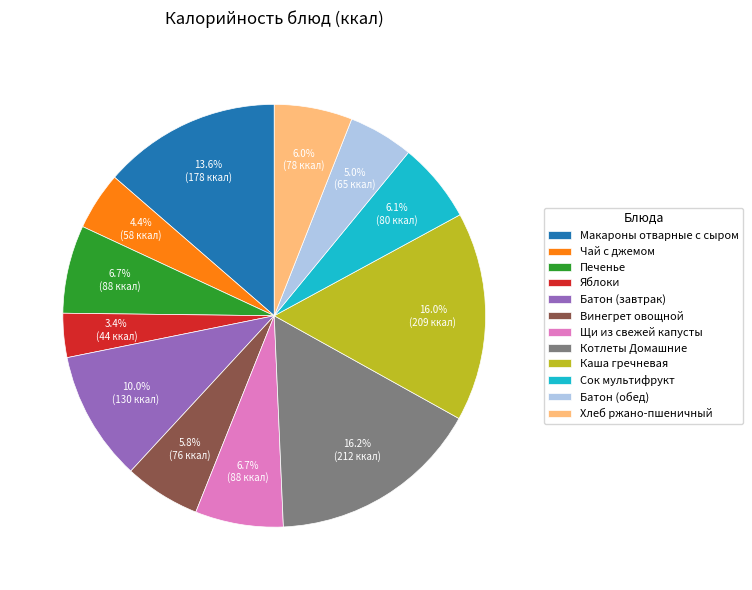

Between Щи из свежей капусты and Чай с джемом, which is larger?

Щи из свежей капусты